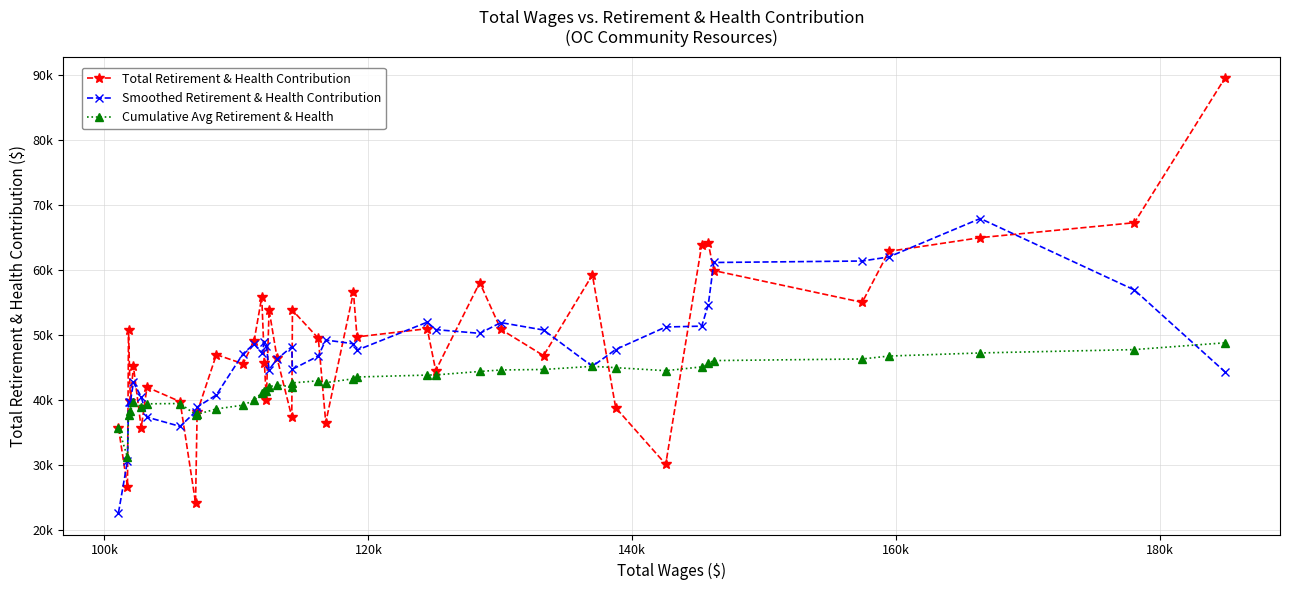

What are all the series names shown in the legend?

Total Retirement & Health Contribution, Smoothed Retirement & Health Contribution, Cumulative Avg Retirement & Health